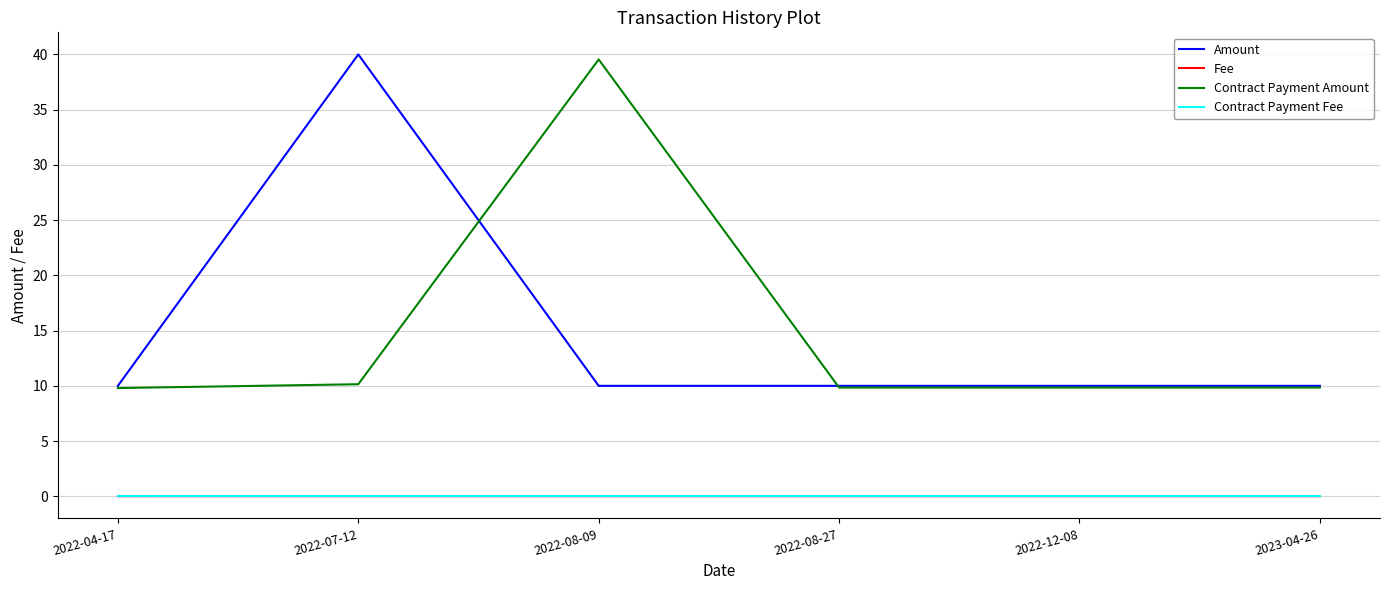

True or false: Contract Payment Fee and Contract Payment Amount cross at least once.

False